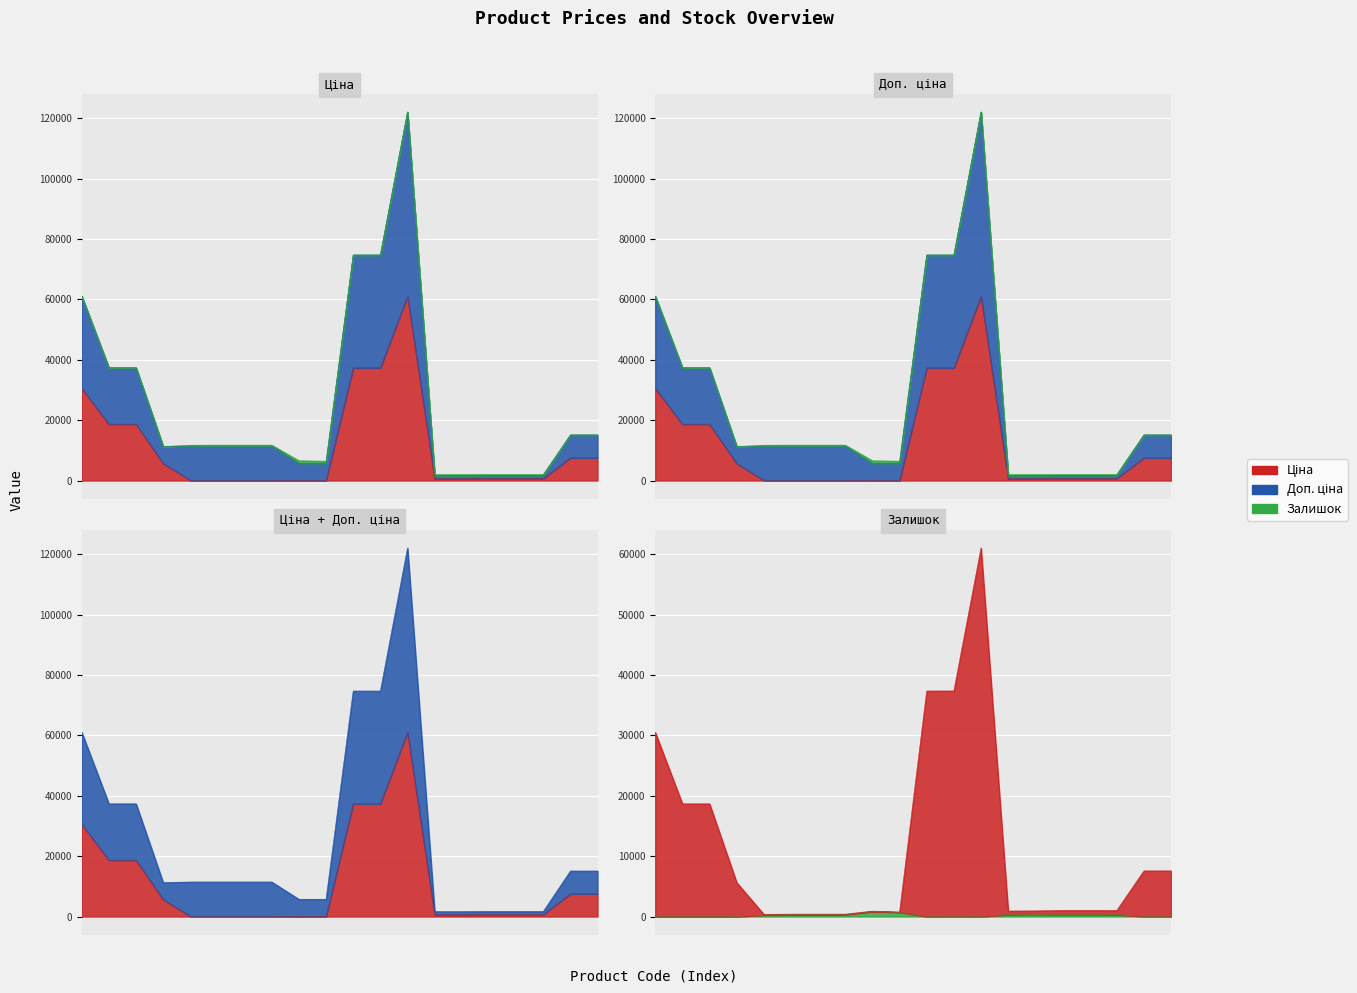

True or false: Доп. ціна has more than 2 interior local peaks.

True